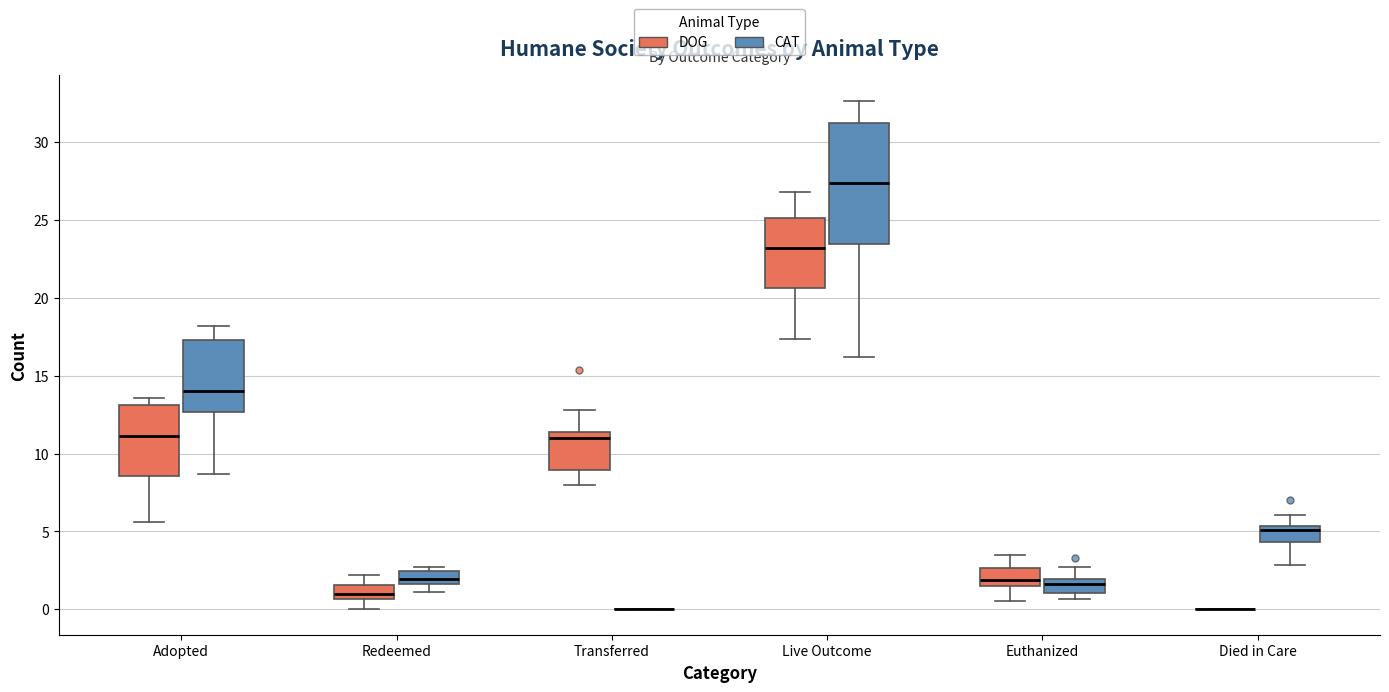

Reading left to right, read every box against the y-axis: the position of its median line, the range the box covers, and the ends of its whiskers. The values are not printed on the chart, so give them approximately, as read against the axis.

Adopted (DOG): median 11.0, box 8.5 to 13.0, whiskers 5.5 to 13.5
Adopted (CAT): median 14.0, box 12.5 to 17.5, whiskers 8.5 to 18.0
Redeemed (DOG): median 1.0, box 0.5 to 1.5, whiskers 0.0 to 2.0
Redeemed (CAT): median 2.0, box 1.5 to 2.5, whiskers 1.0 to 2.5 (just above the box's upper edge)
Transferred (DOG): median 11.0, box 9.0 to 11.5, whiskers 8.0 to 13.0
Transferred (CAT): box collapsed to a line at 0.0, whiskers 0.0 to 0.0
Live Outcome (DOG): median 23.0, box 20.5 to 25.0, whiskers 17.5 to 27.0
Live Outcome (CAT): median 27.5, box 23.5 to 31.0, whiskers 16.0 to 32.5
Euthanized (DOG): median 2.0, box 1.5 to 2.5, whiskers 0.5 to 3.5
Euthanized (CAT): median 1.5, box 1.0 to 2.0, whiskers 0.5 to 2.5
Died in Care (DOG): box collapsed to a line at 0.0, whiskers 0.0 to 0.0
Died in Care (CAT): median 5.0, box 4.5 to 5.5, whiskers 3.0 to 6.0